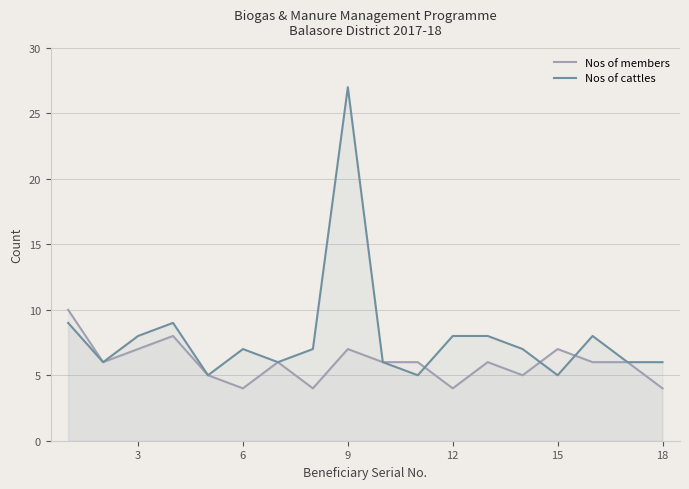

Which series has the largest range (max minus min)?

Nos of cattles